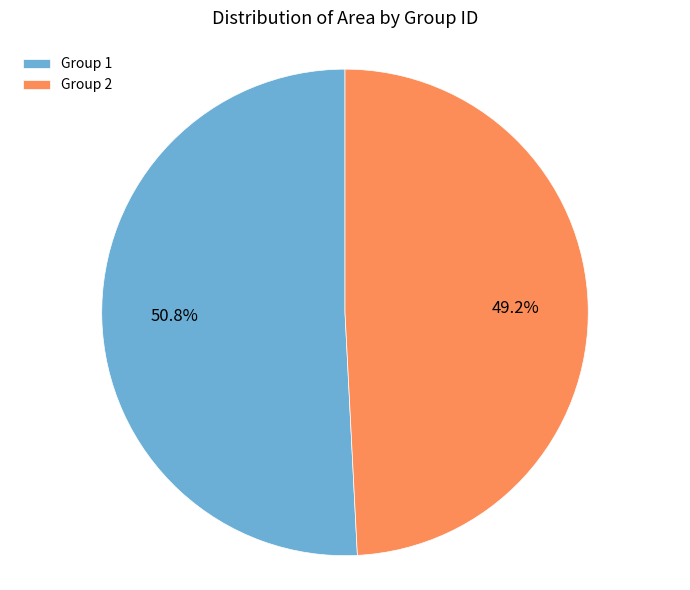

Is there a majority slice in this chart?

Yes